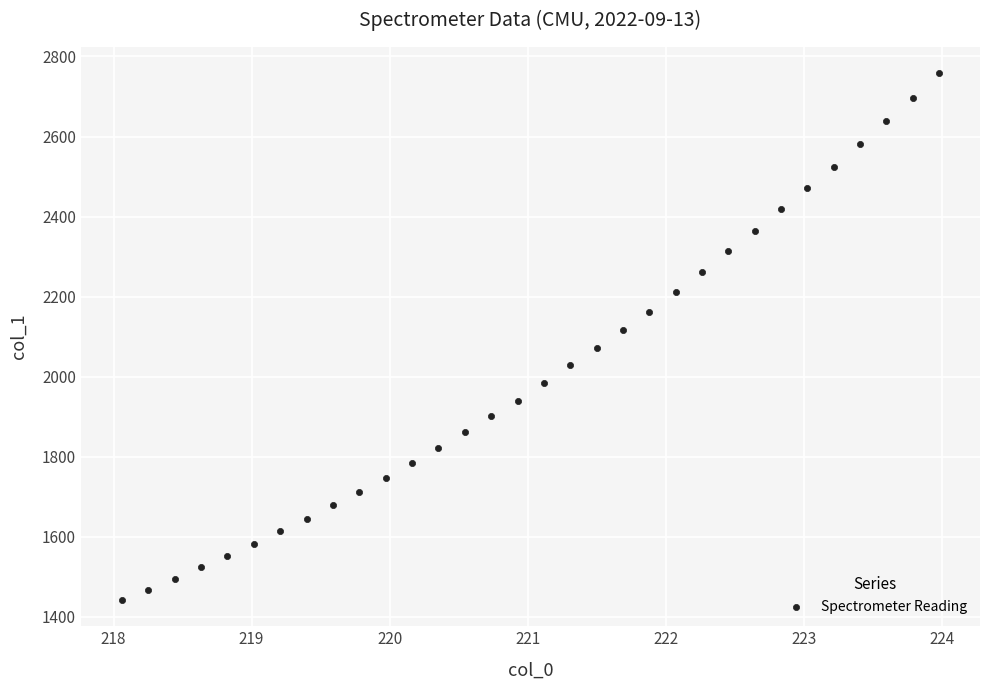

What is the range of X values (max minus min)?

5.9